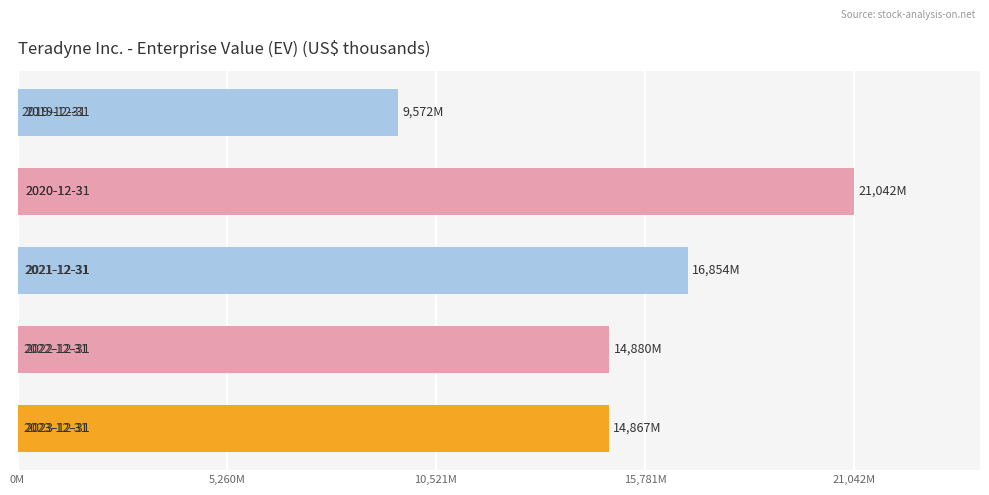

What is the sum of all values?

77218080